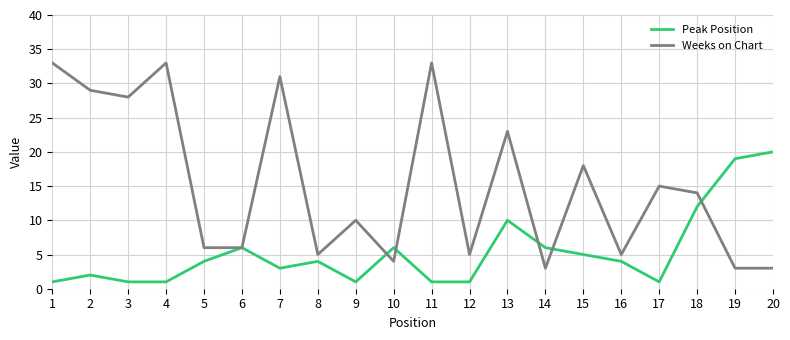

Which series has the largest range (max minus min)?

Weeks on Chart